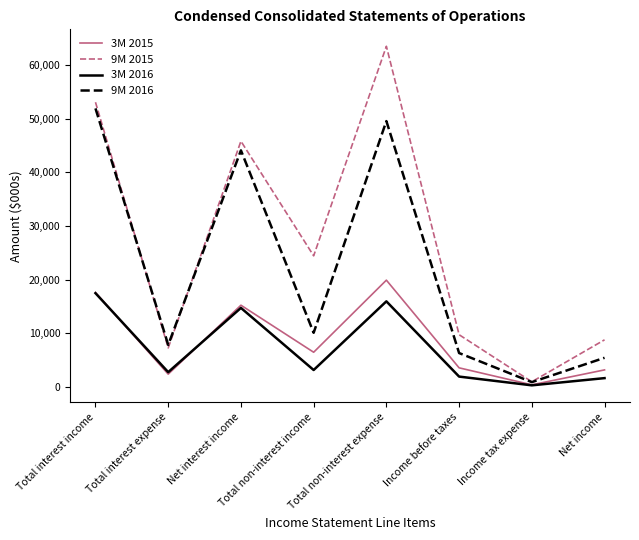

At which category does 9M 2015 reach its first local valley?

Total interest expense